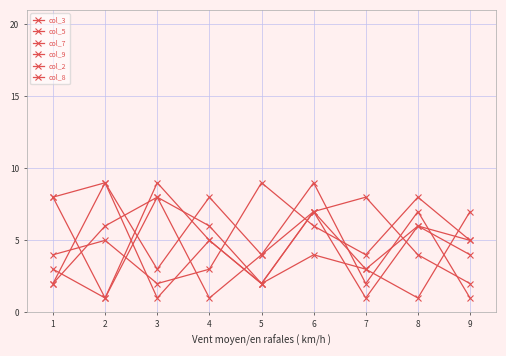

The value of col_3 at 3 is 0. True or false?

False